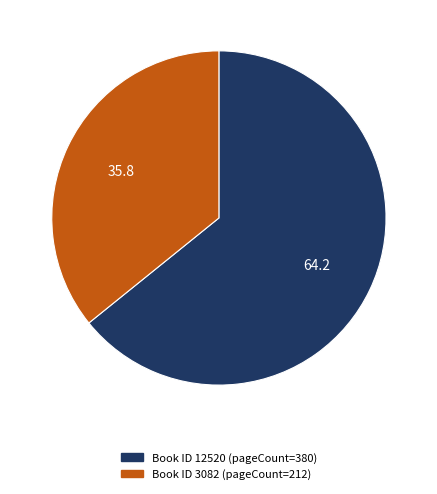

Is there a majority slice in this chart?

Yes